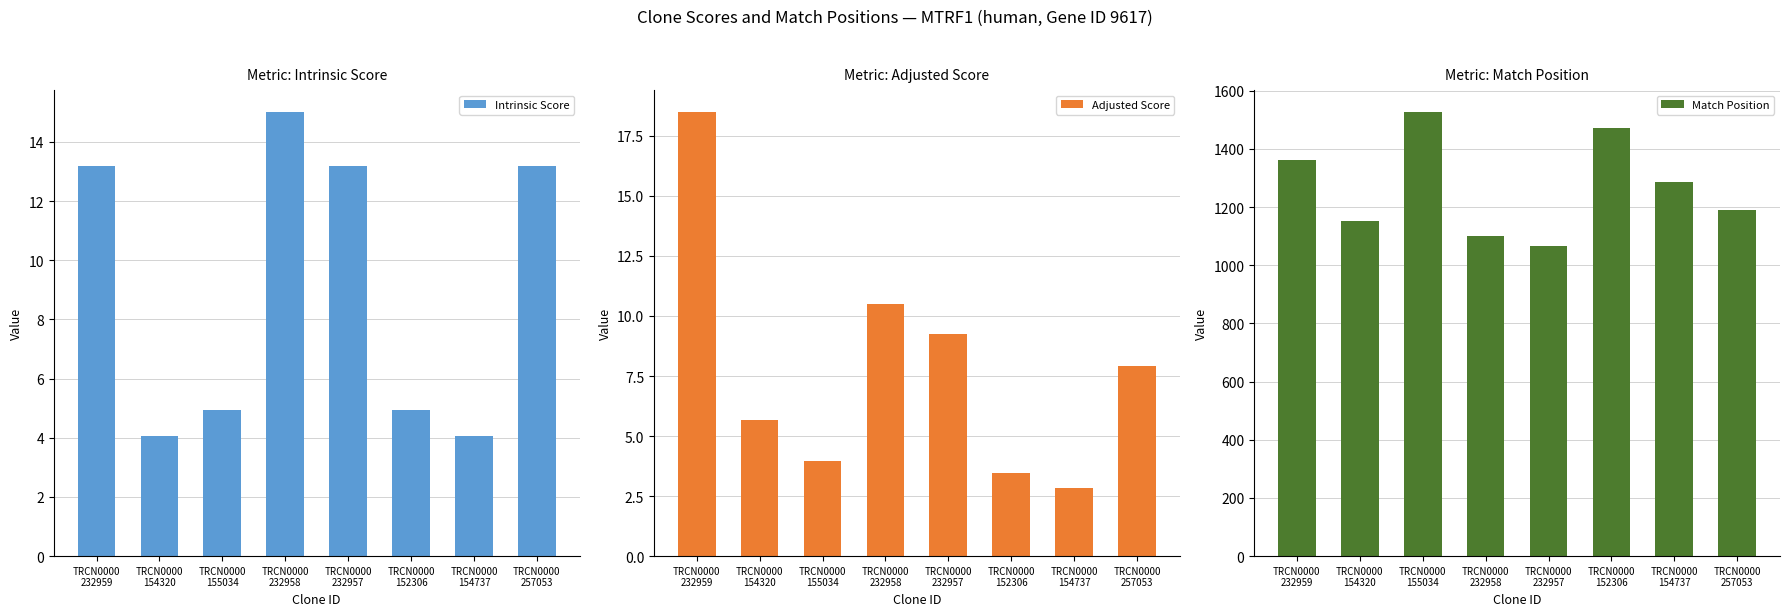

Reading left to right, what are all the values shown in this chart?

Intrinsic Score: TRCN0000
232959=13.2	TRCN0000
154320=4.0	TRCN0000
155034=5.0	TRCN0000
232958=15.0	TRCN0000
232957=13.2	TRCN0000
152306=5.0	TRCN0000
154737=4.0	TRCN0000
257053=13.2
Adjusted Score: TRCN0000
232959=18.5	TRCN0000
154320=5.7	TRCN0000
155034=4.0	TRCN0000
232958=10.5	TRCN0000
232957=9.2	TRCN0000
152306=3.5	TRCN0000
154737=2.8	TRCN0000
257053=7.9
Match Position: TRCN0000
232959=1361.0	TRCN0000
154320=1151.0	TRCN0000
155034=1526.0	TRCN0000
232958=1100.0	TRCN0000
232957=1066.0	TRCN0000
152306=1471.0	TRCN0000
154737=1287.0	TRCN0000
257053=1191.0